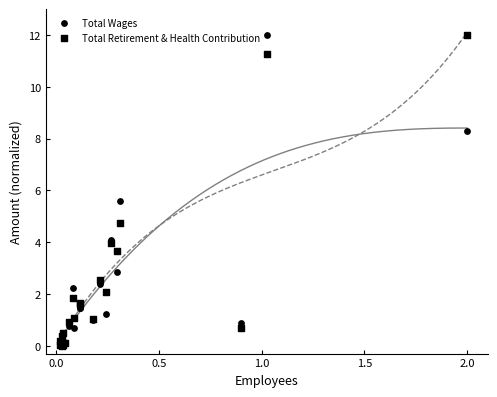

What are all the series names shown in the legend?

Total Wages, Total Retirement & Health Contribution